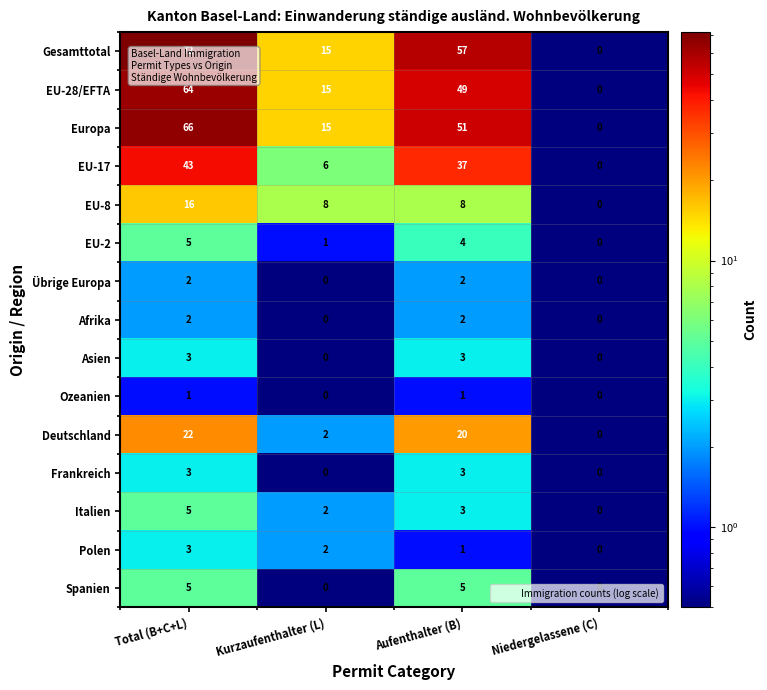

The Italien series shows 2 at Kurzaufenthalter (L). True or false?

True